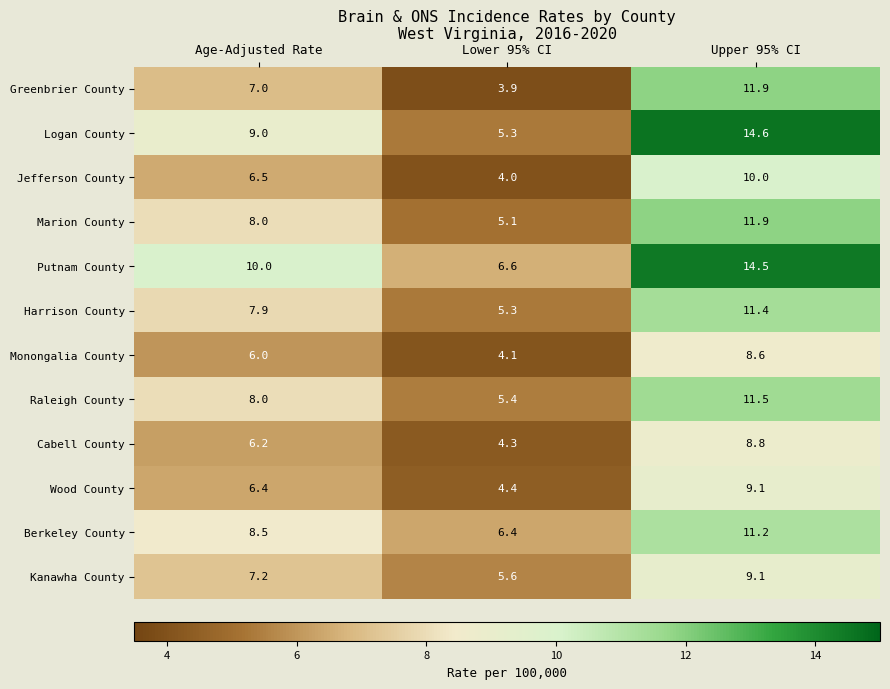

Which category has the highest value across all series?

Upper 95% CI